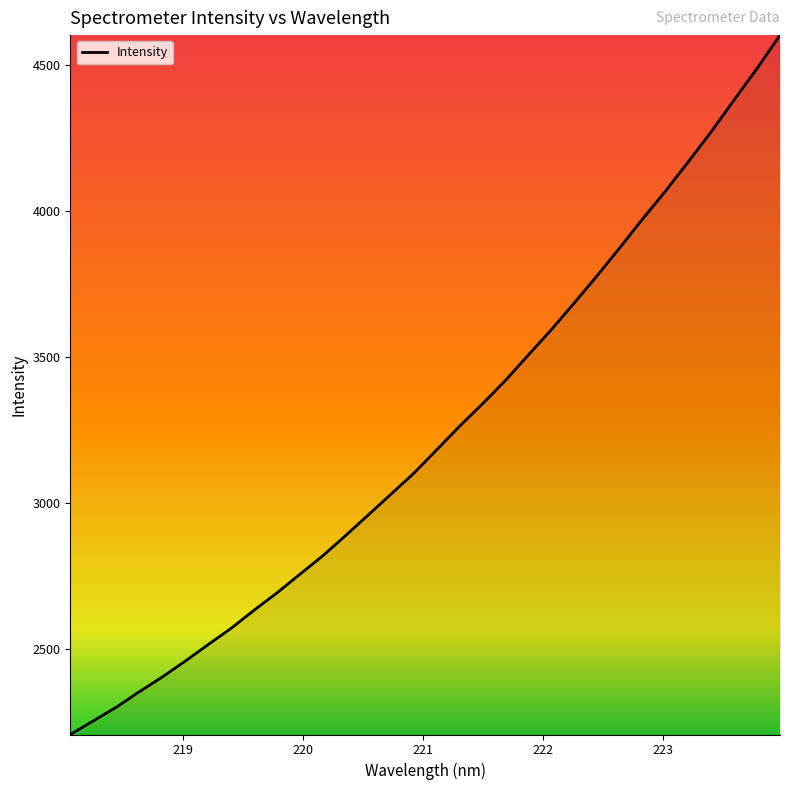

What is the minimum value shown in the chart?

2205.5